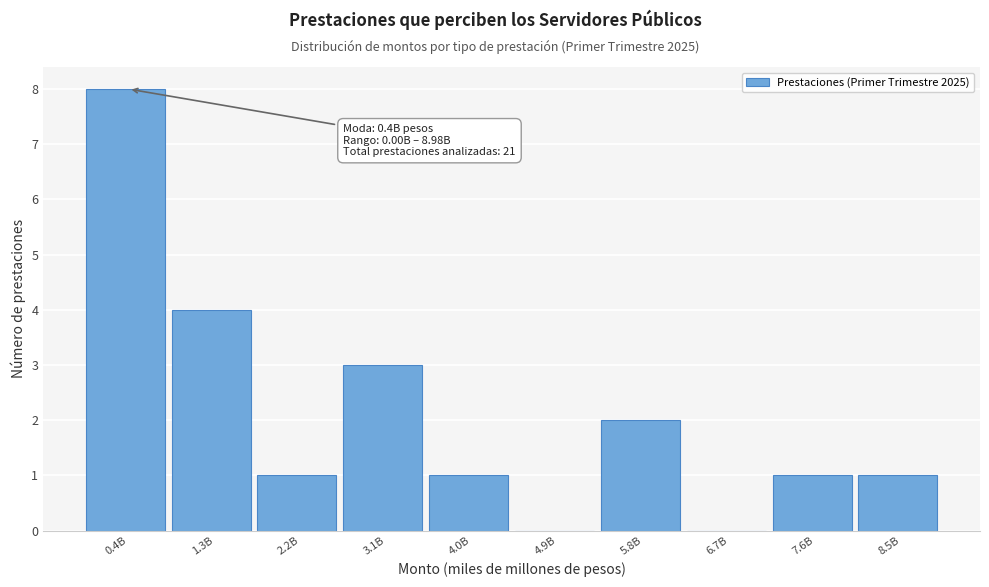

Reading left to right, extract all data points from this chart.

0.4B=8	1.3B=4	2.2B=1	3.1B=3	4.0B=1	4.9B=0	5.8B=2	6.7B=0	7.6B=1	8.5B=1